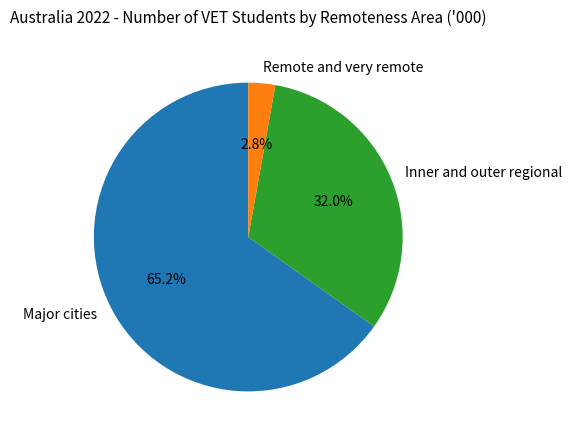

How many slices are in this pie chart?

3